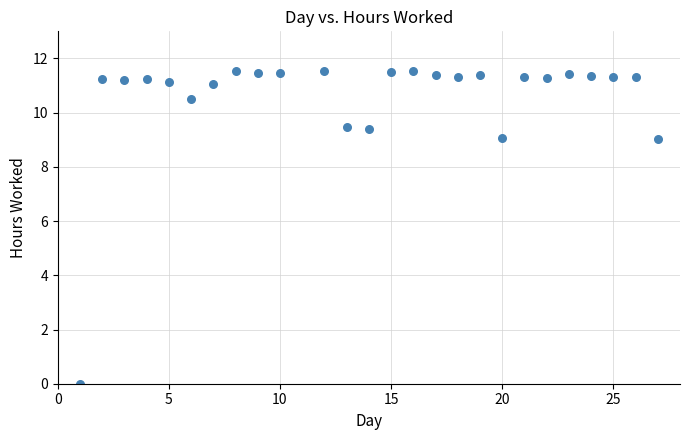

What is the range of X values (max minus min)?

26.0